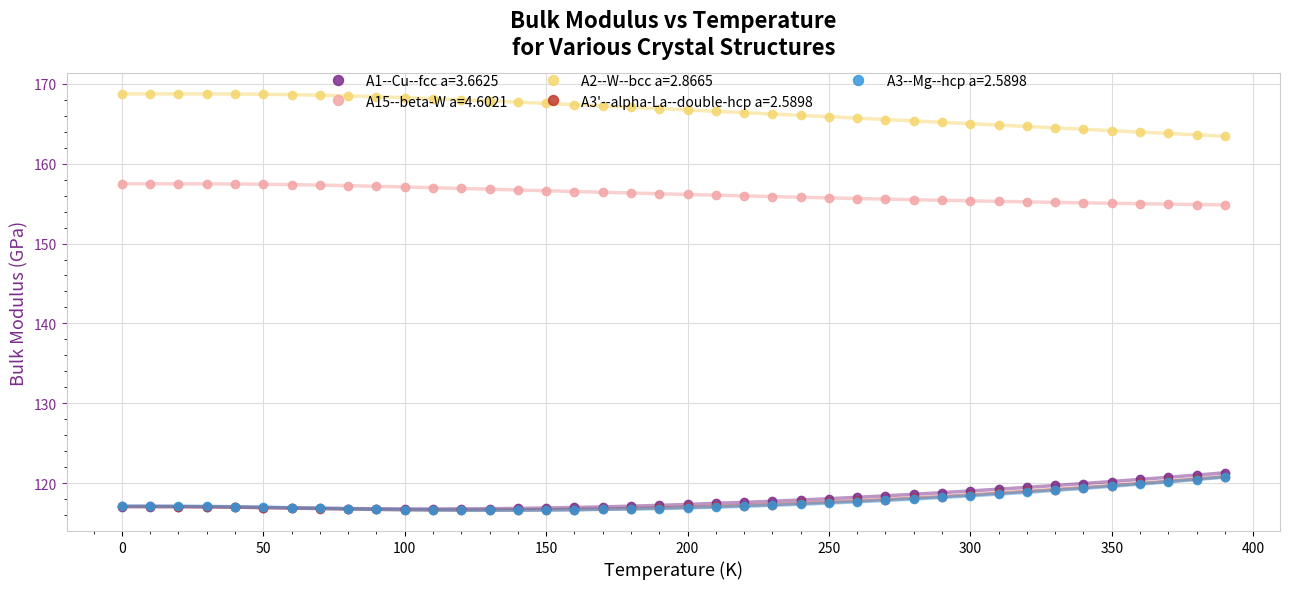

Which series has the largest total across all categories?

A2--W--bcc a=2.8665